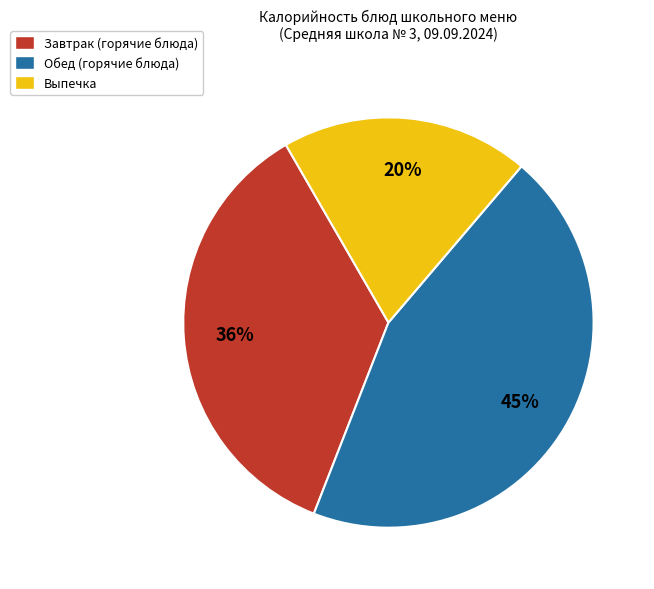

Is there a majority slice in this chart?

No